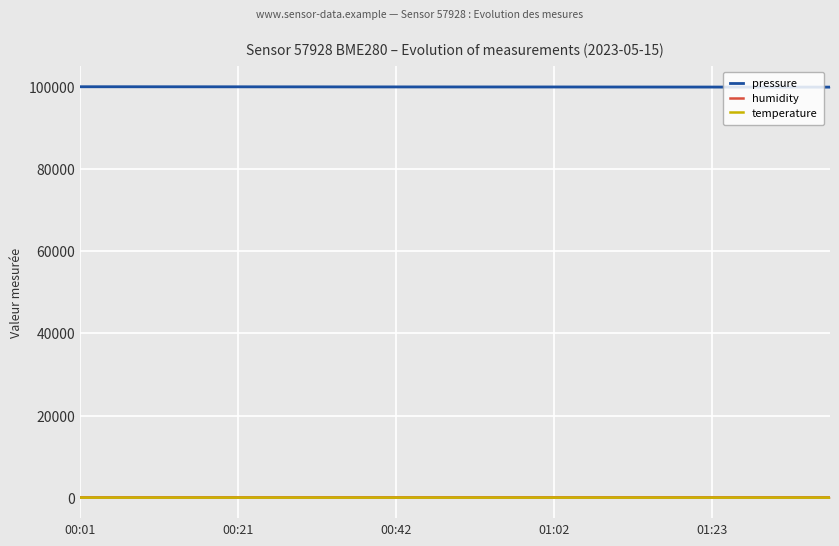

True or false: temperature and humidity intersect in this chart.

False